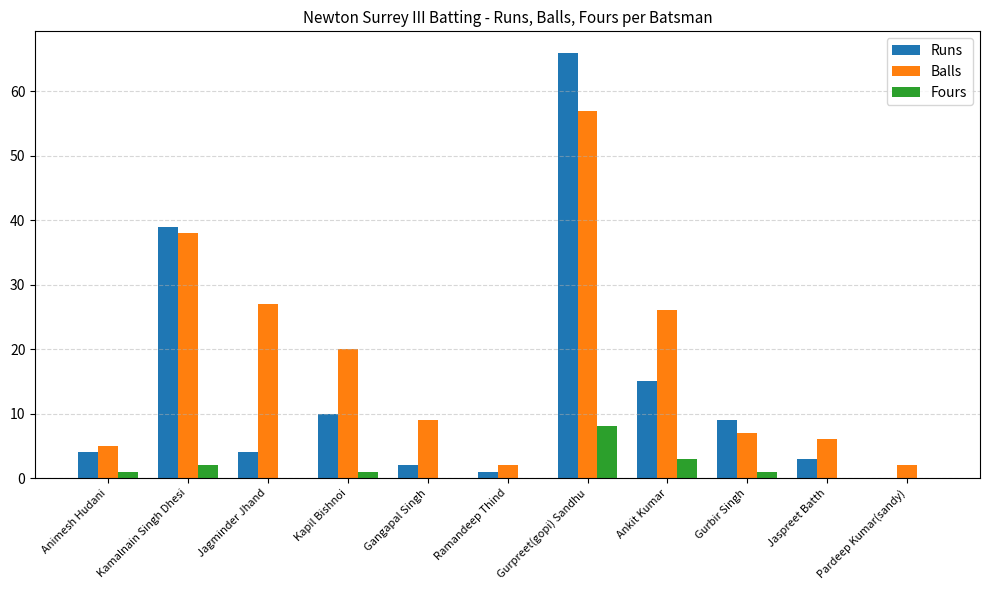

Is the value of Fours at Gangapal Singh greater than the value of Balls at Gurbir Singh?

No